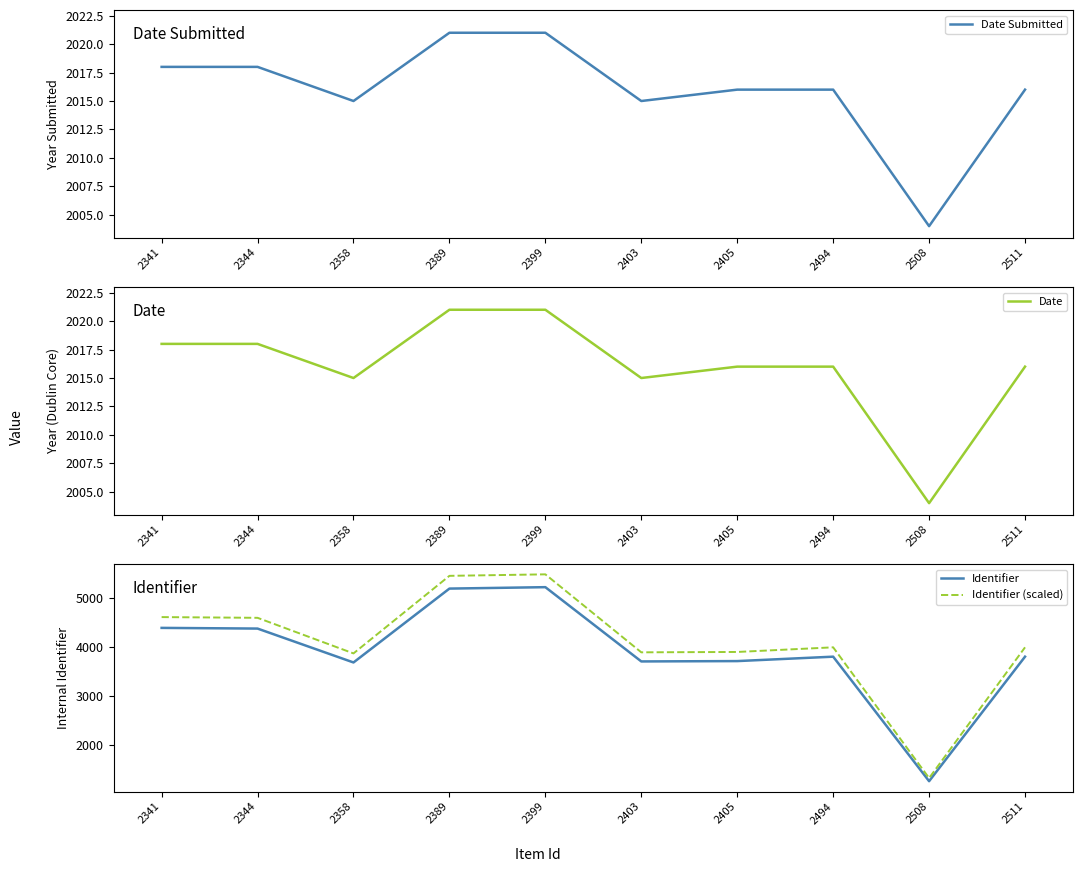

What is the smallest value displayed?

1271.0